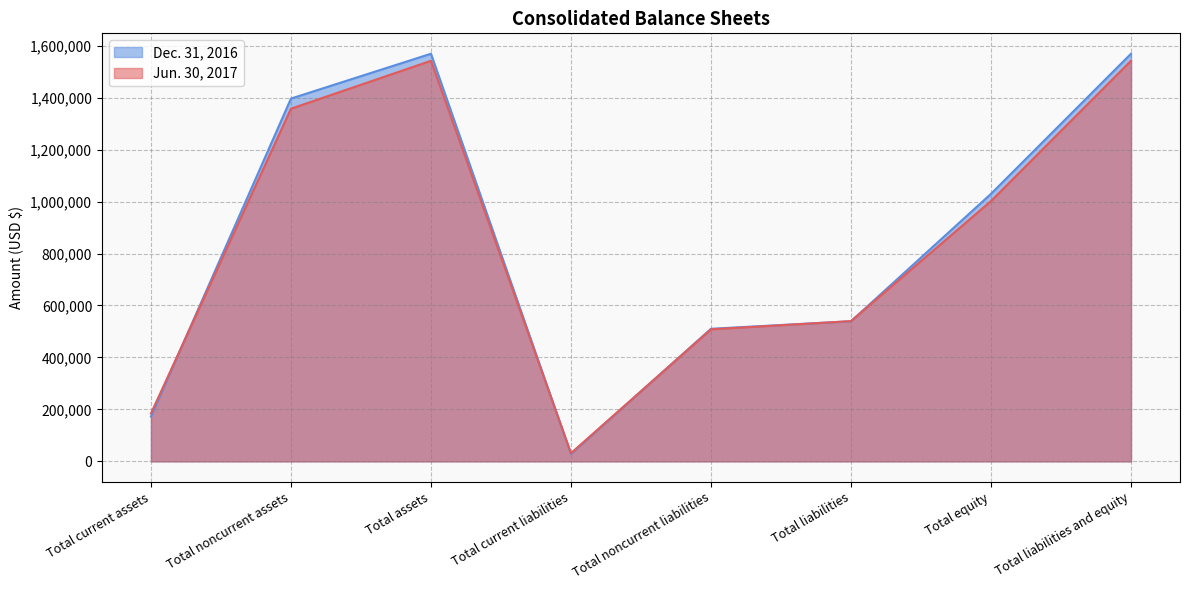

Is the value of Dec. 31, 2016 at Total noncurrent assets greater than the value of Jun. 30, 2017 at Total liabilities?

Yes